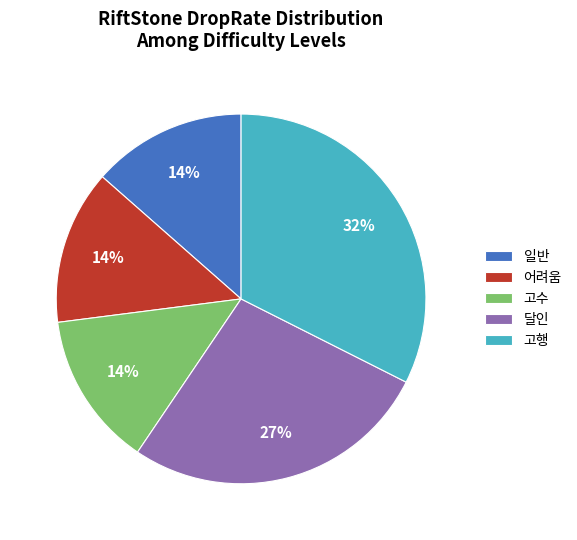

How many segments does this pie chart have?

5